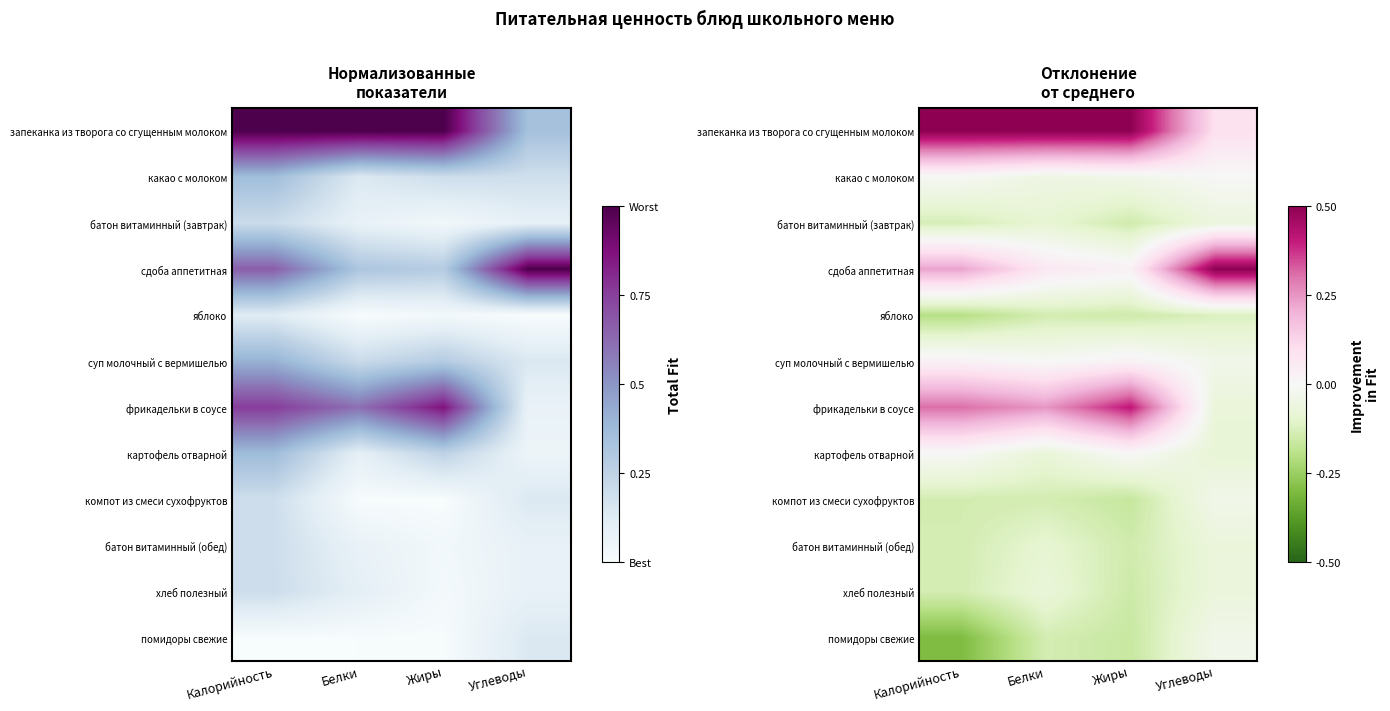

What is the approximate value of батон витаминный (обед) at Углеводы?

-0.1